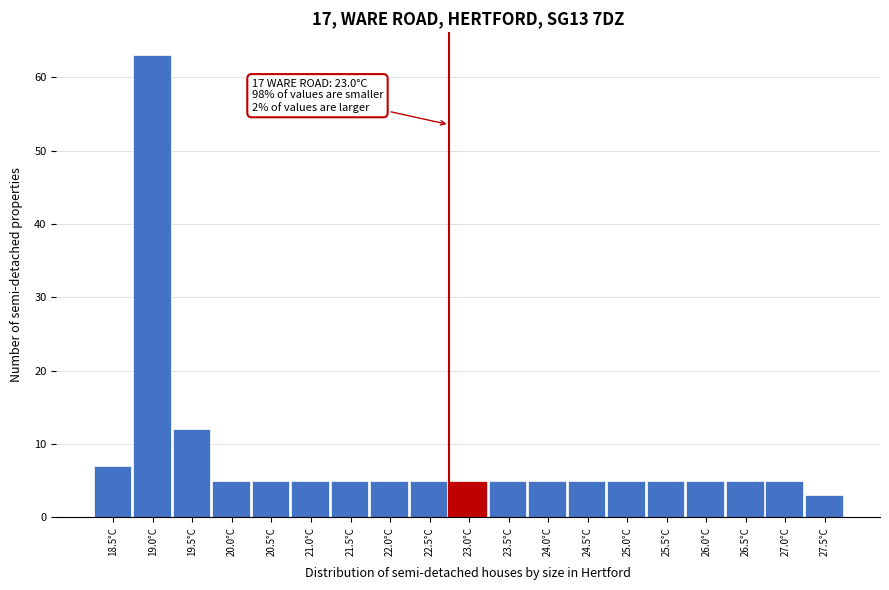

Reading left to right, extract all data points from this chart.

18.5°C=7	19.0°C=63	19.5°C=12	20.0°C=5	20.5°C=5	21.0°C=5	21.5°C=5	22.0°C=5	22.5°C=5	23.0°C=5	23.5°C=5	24.0°C=5	24.5°C=5	25.0°C=5	25.5°C=5	26.0°C=5	26.5°C=5	27.0°C=5	27.5°C=3